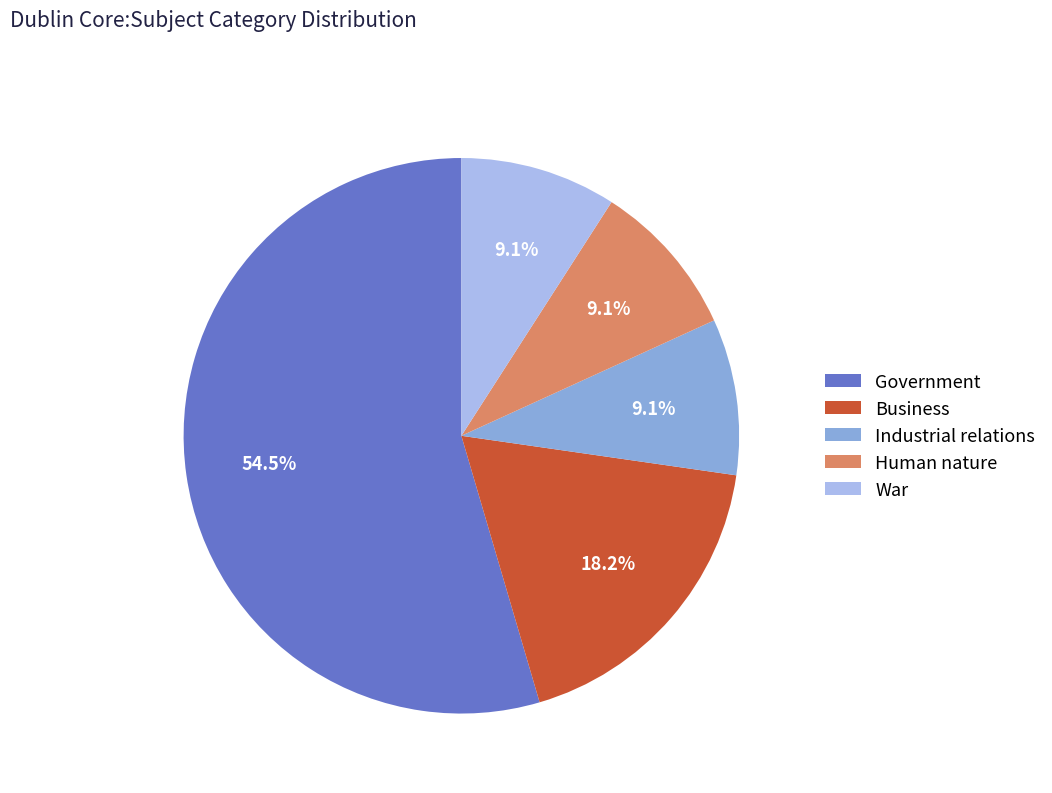

What is the total percentage of Business and War?

27.3%